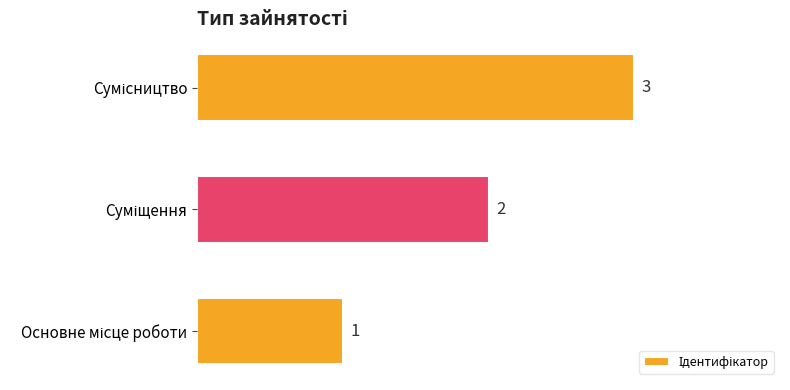

What is the greatest value displayed?

3